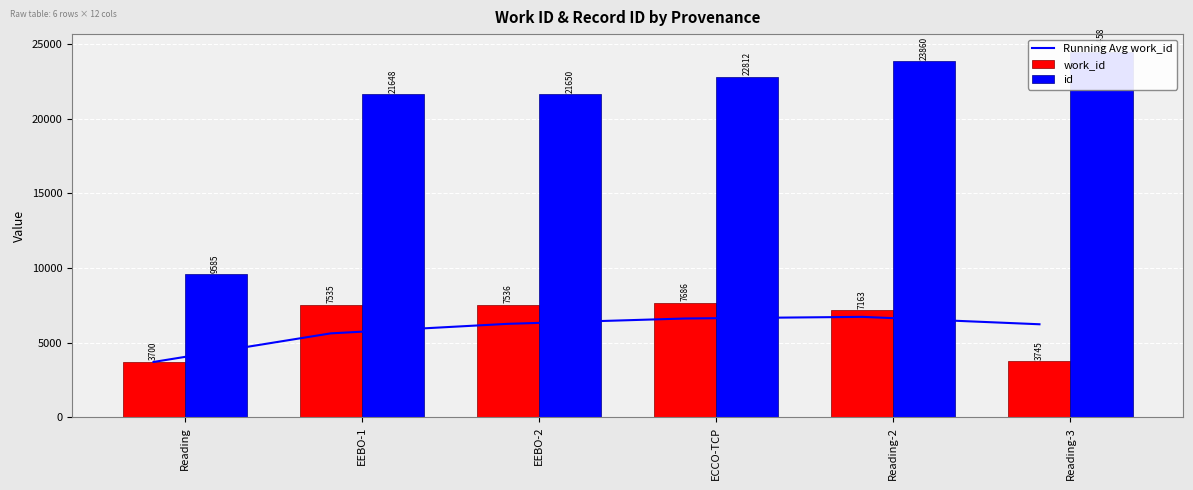

At which category is the sum across all series the highest?

Reading-2